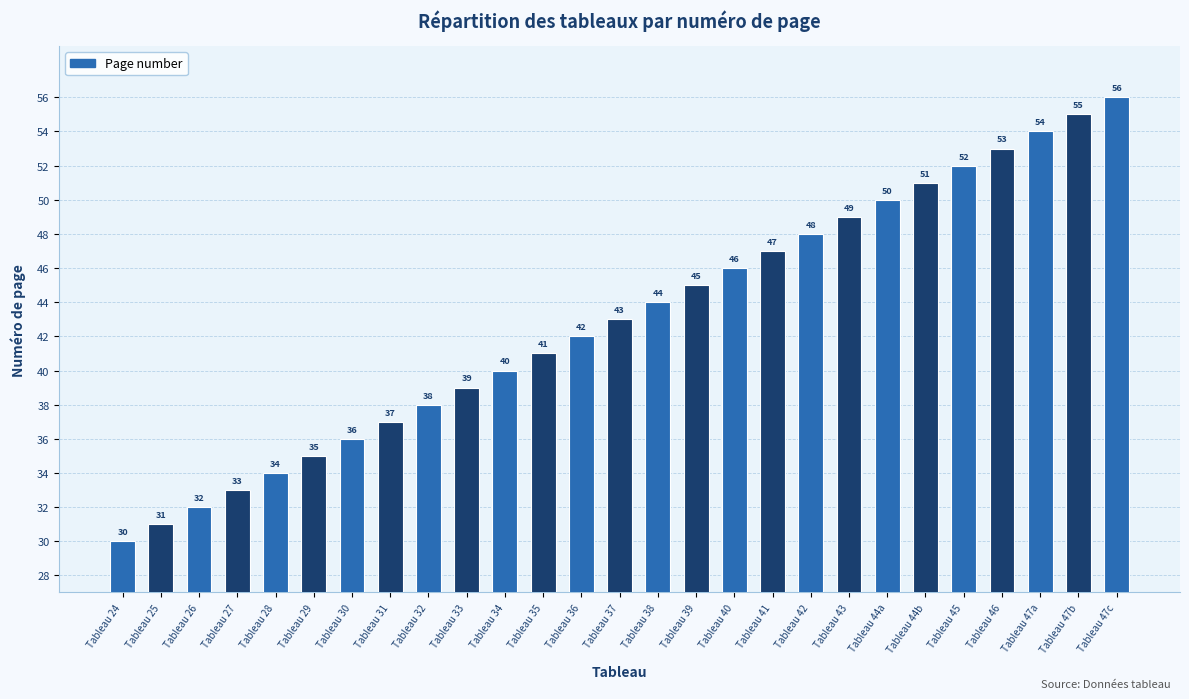

What is the difference between the maximum and second lowest values?

25